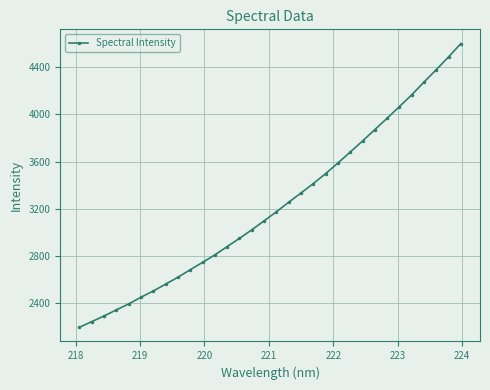

What is the greatest value displayed?

4601.8